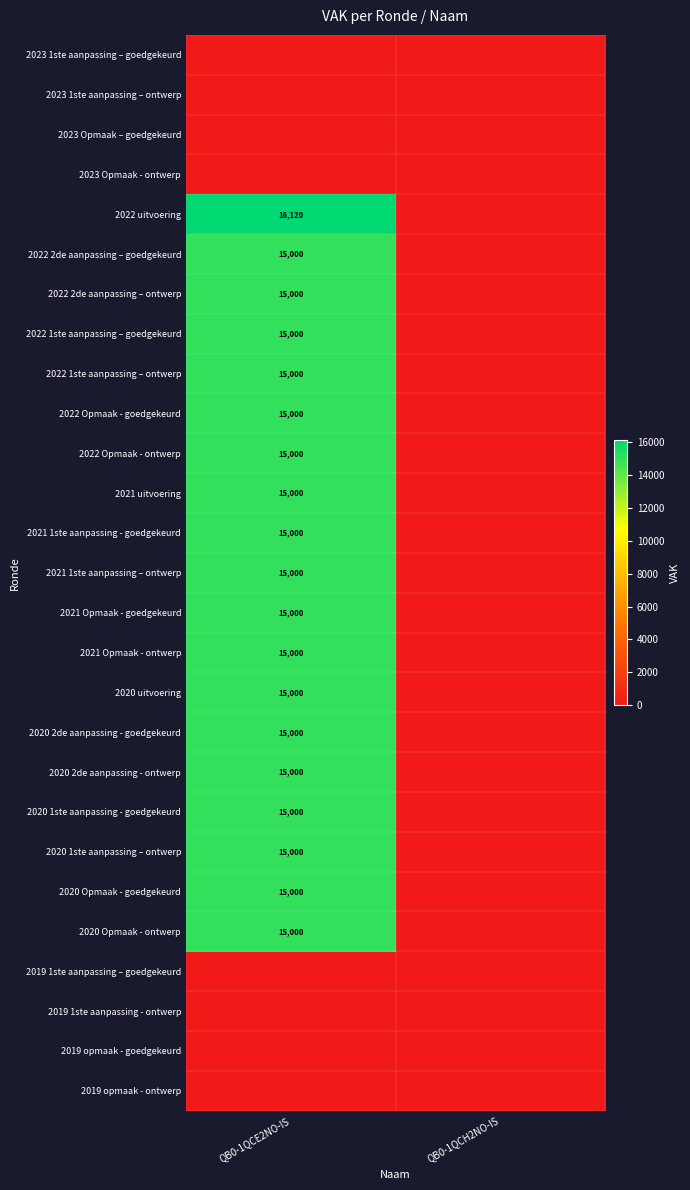

The 2022 1ste aanpassing – ontwerp series shows 4849 at QB0-1QCE2NO-IS. True or false?

False